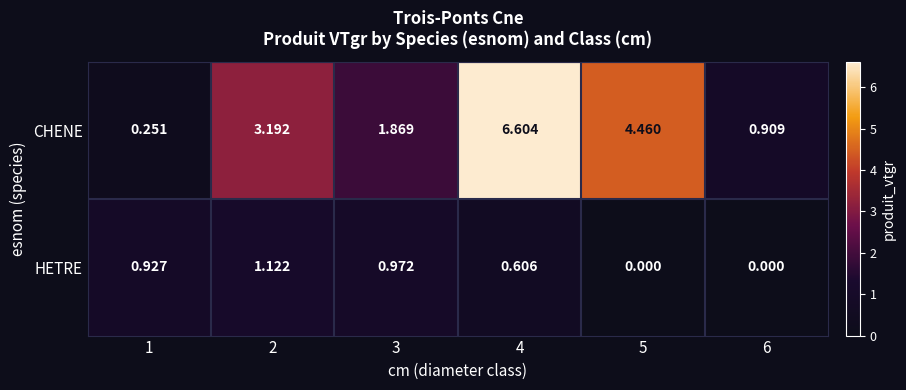

Which series has the widest spread of values?

CHENE